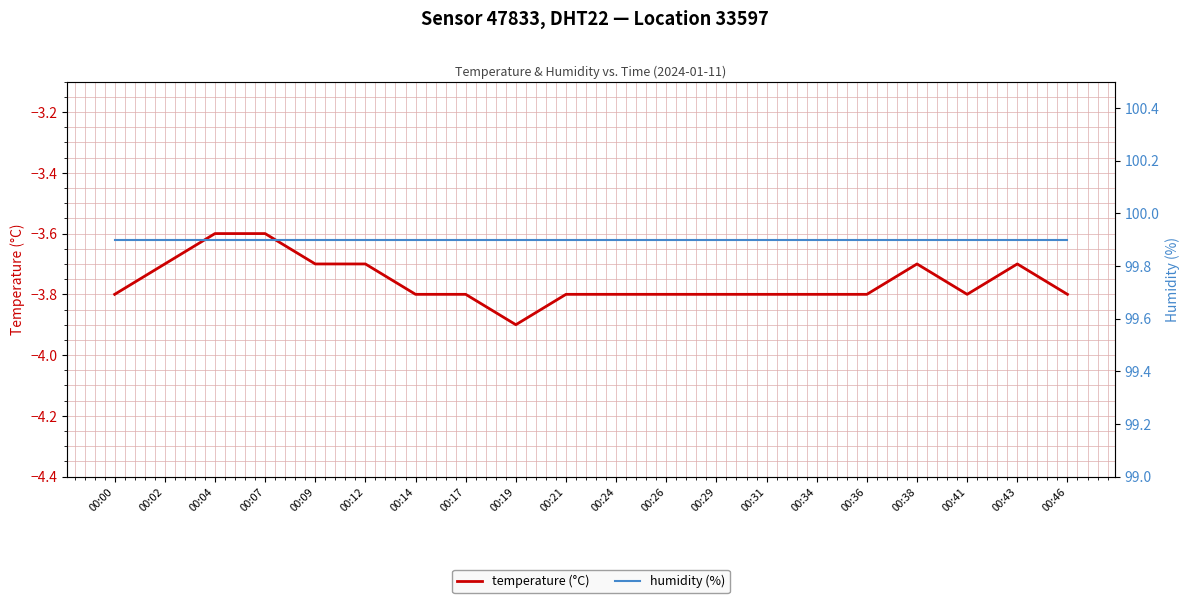

Which series changed the most between 00:09 and 00:38?

temperature (°C)